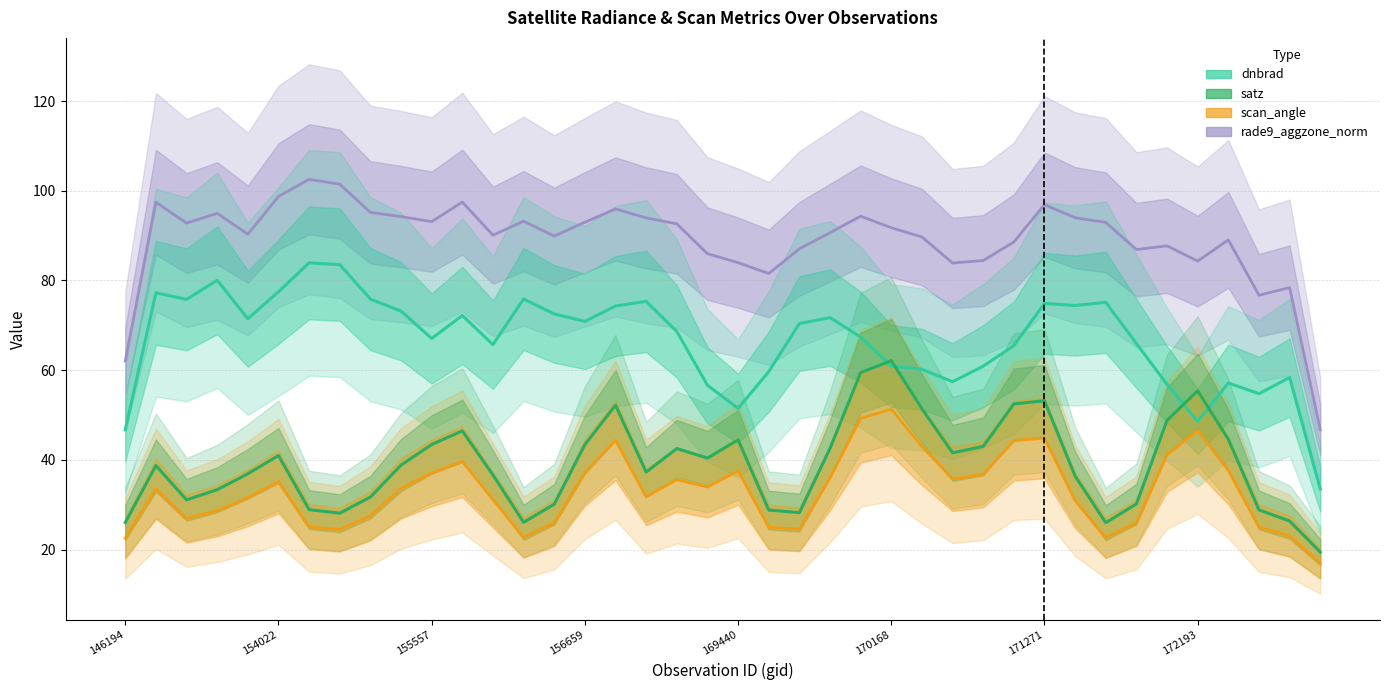

What is the difference between the highest and lowest values at 169981?

60.4